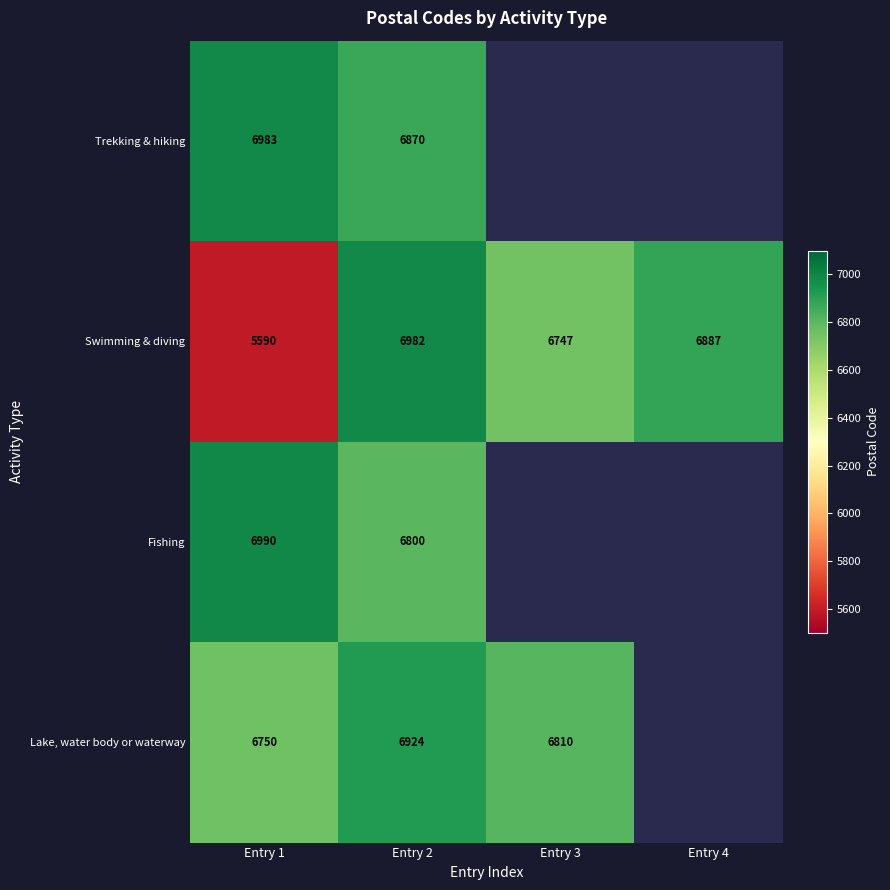

What is the average value of the Swimming & diving series?

6552